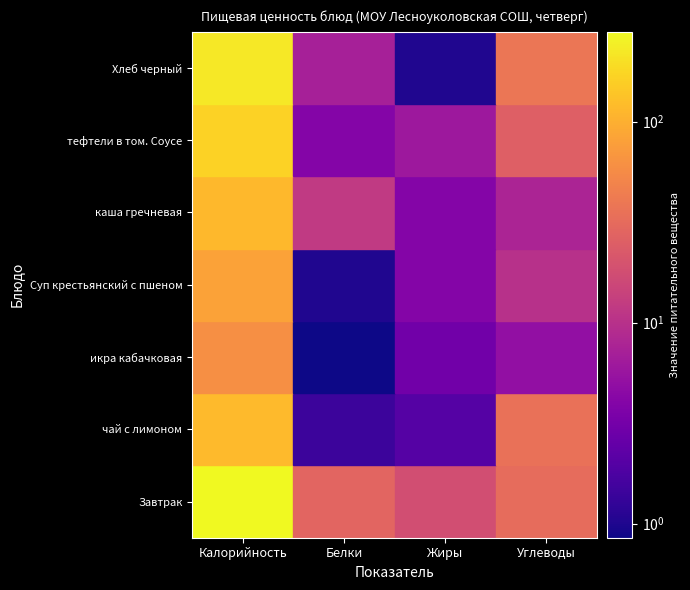

At which label does Суп крестьянский с пшеном reach its peak?

Калорийность